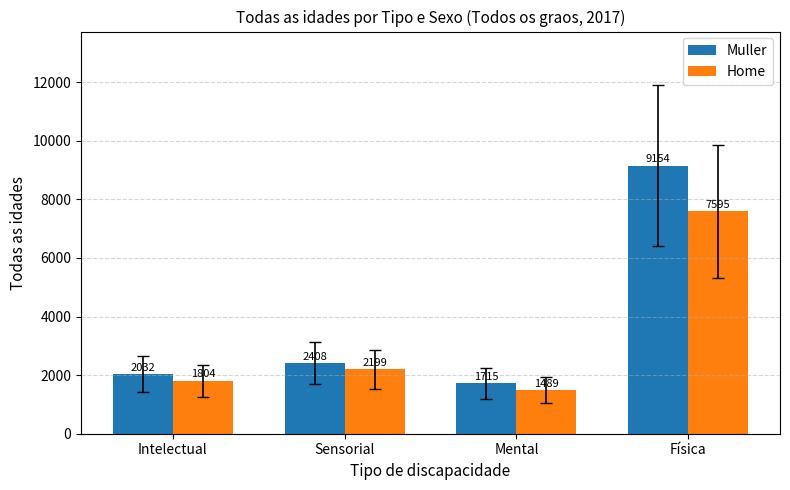

Count the number of data series in this chart.

2